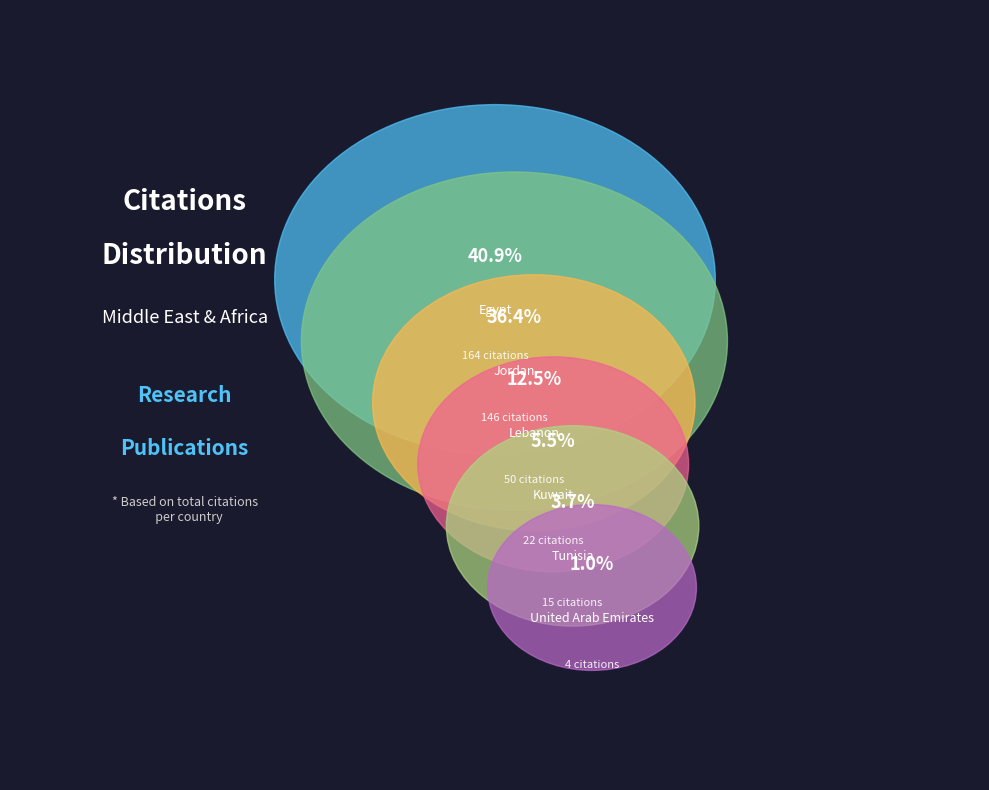

Does United Arab Emirates represent more than half of the total?

No